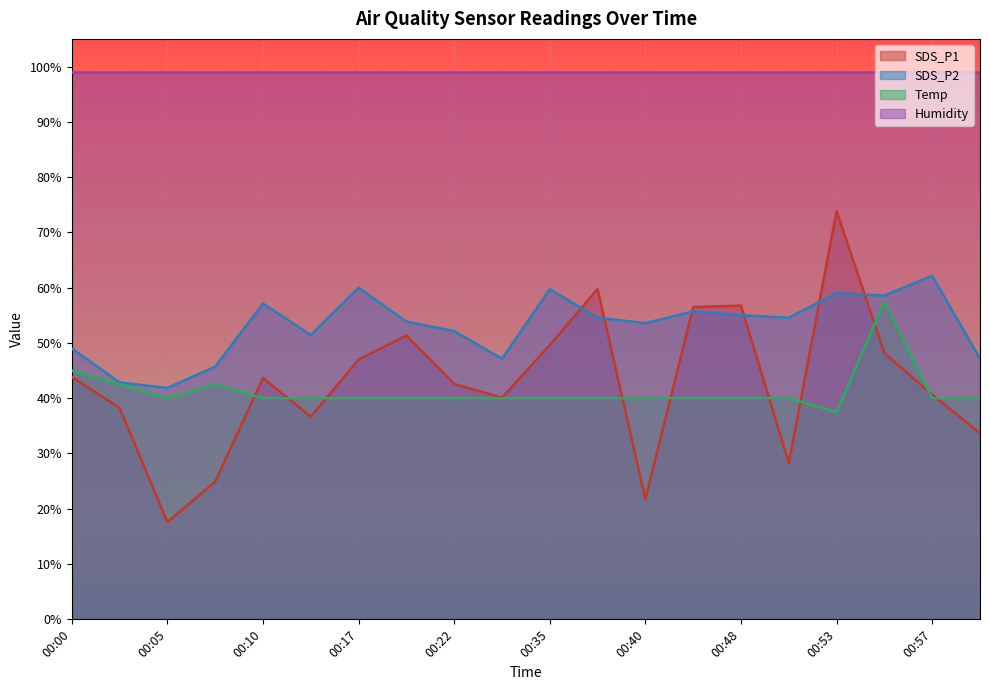

At how many categories does at least one series exceed 51?

20